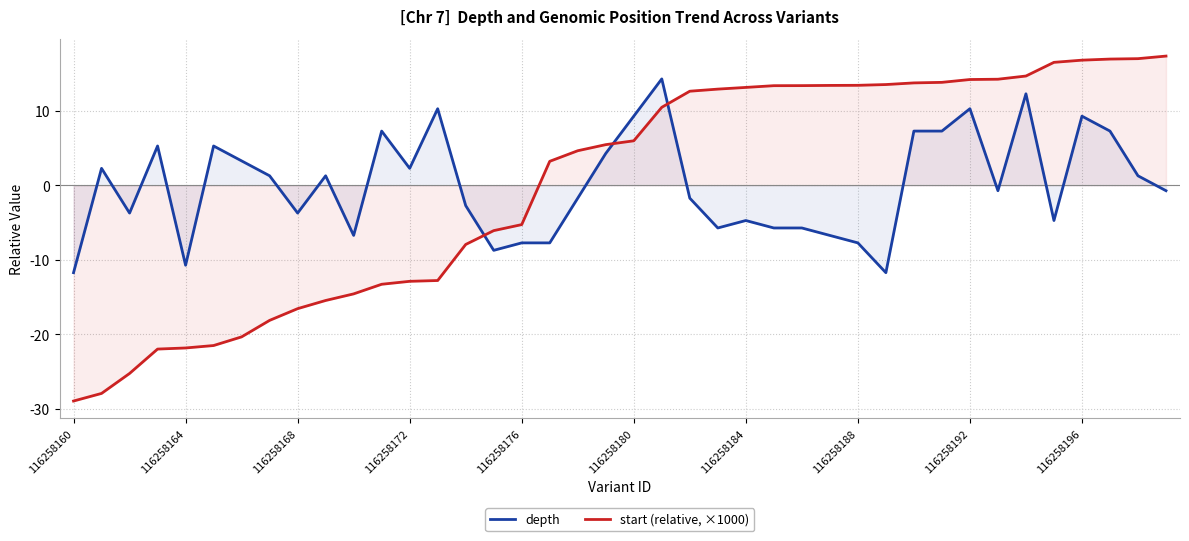

What is the highest value of the depth series?

14.3